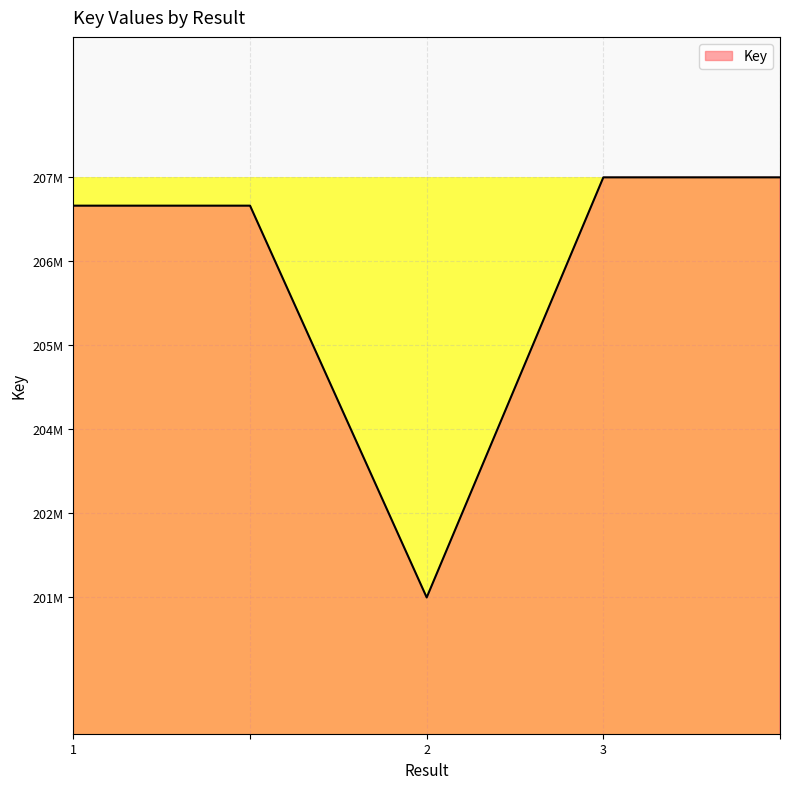

What is the difference between the second highest and second lowest values?

419009